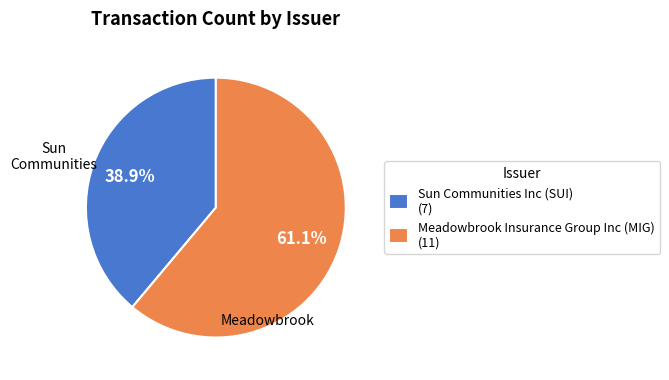

How many segments does this pie chart have?

2